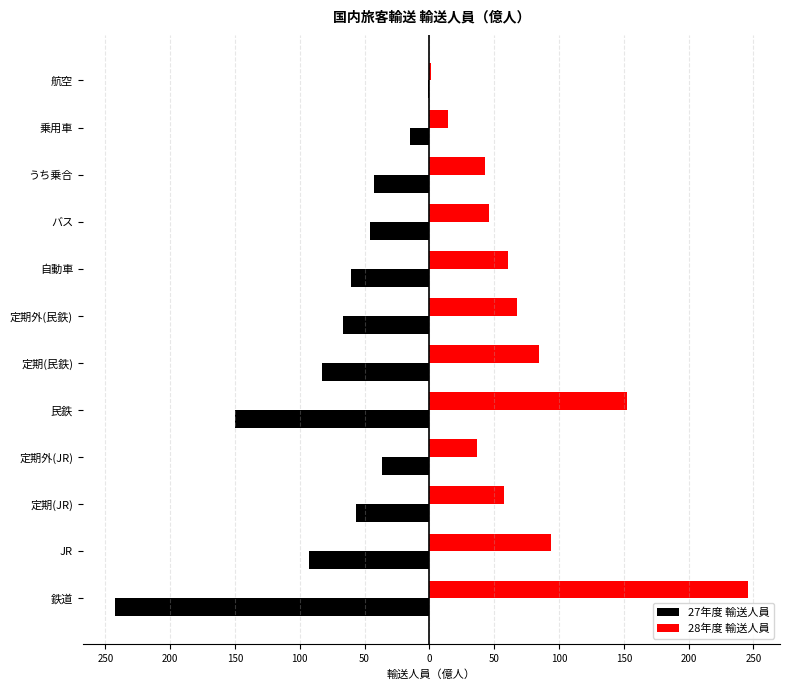

What are all the series names shown in the legend?

27年度 輸送人員, 28年度 輸送人員